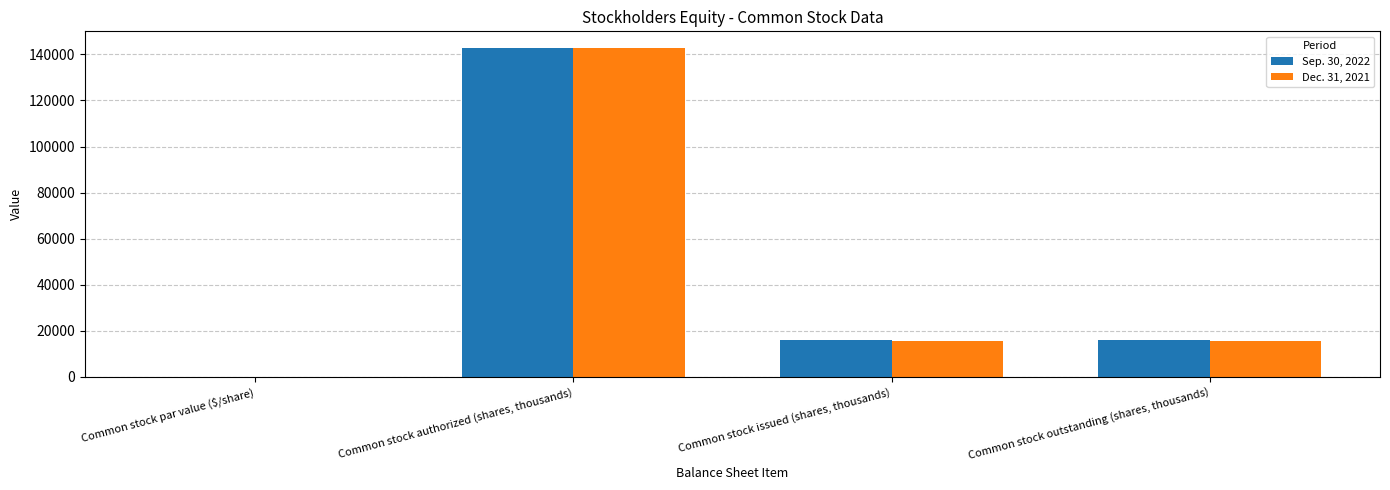

At which label does Sep. 30, 2022 reach its peak?

Common stock authorized (shares, thousands)